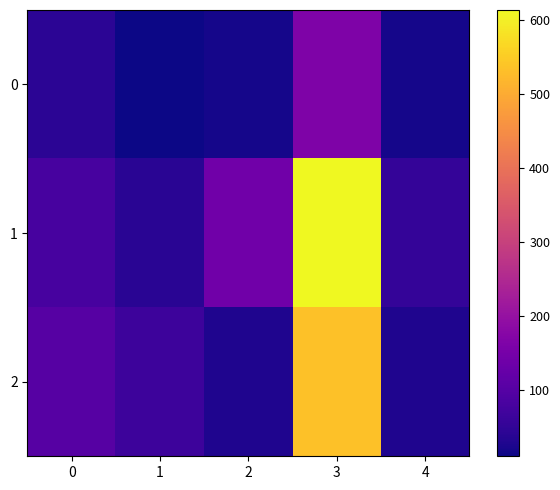

Which label corresponds to the smallest value in the chart?

1